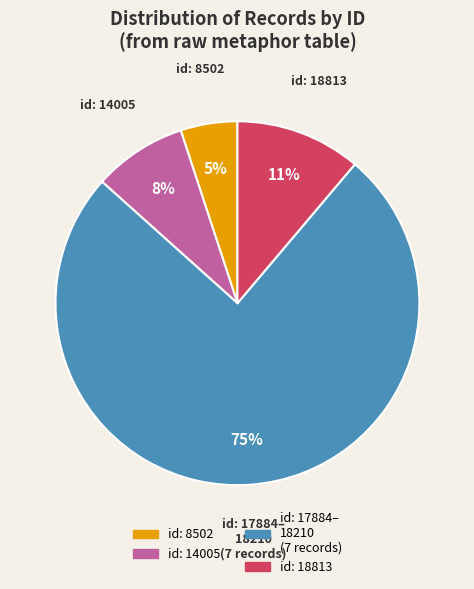

To the nearest percent, what is the average slice percentage?

25%